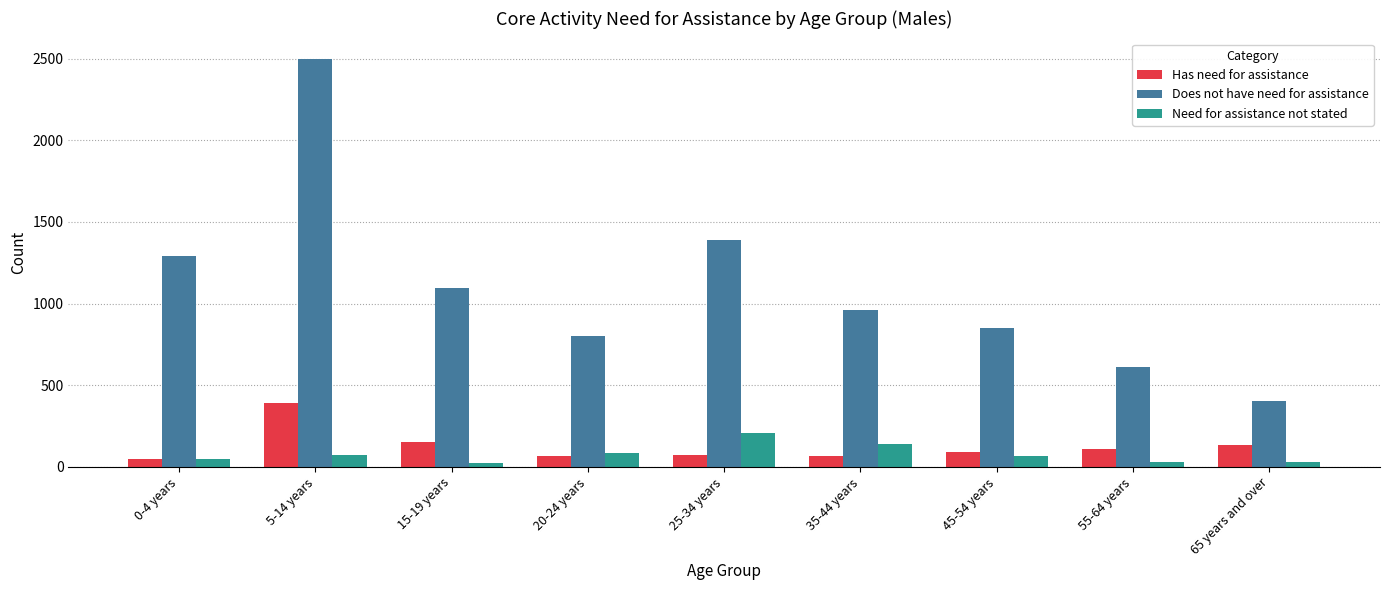

At which label is Does not have need for assistance closest to 1450?

25-34 years